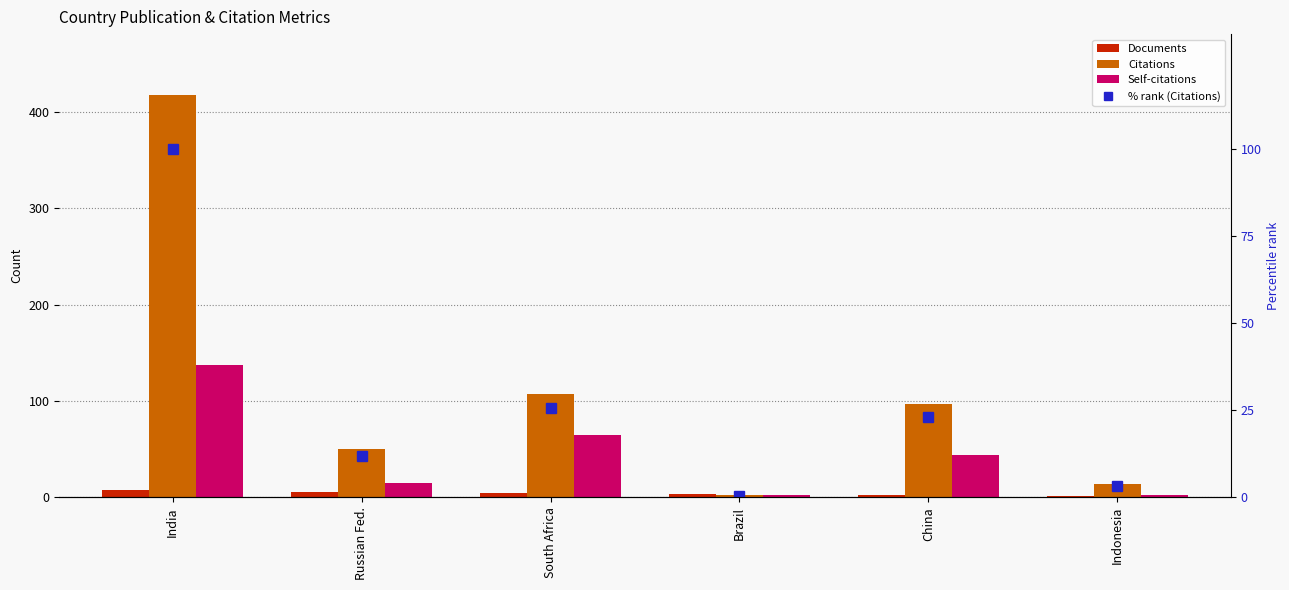

Which label corresponds to the largest value in the chart?

India